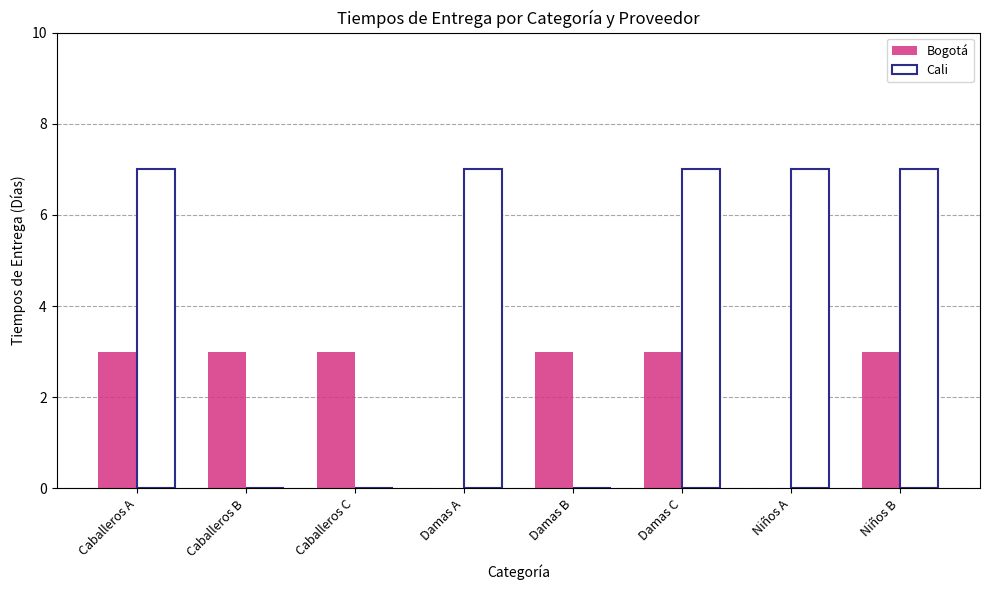

Which series has the largest total across all categories?

Cali